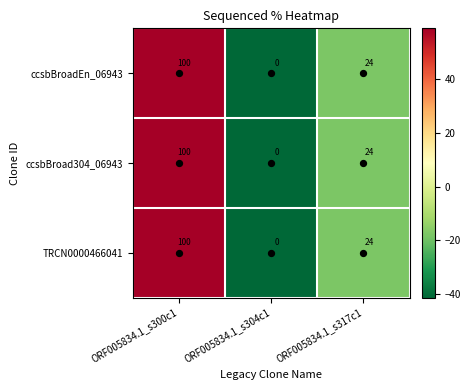

How many categories are shown in the chart?

3